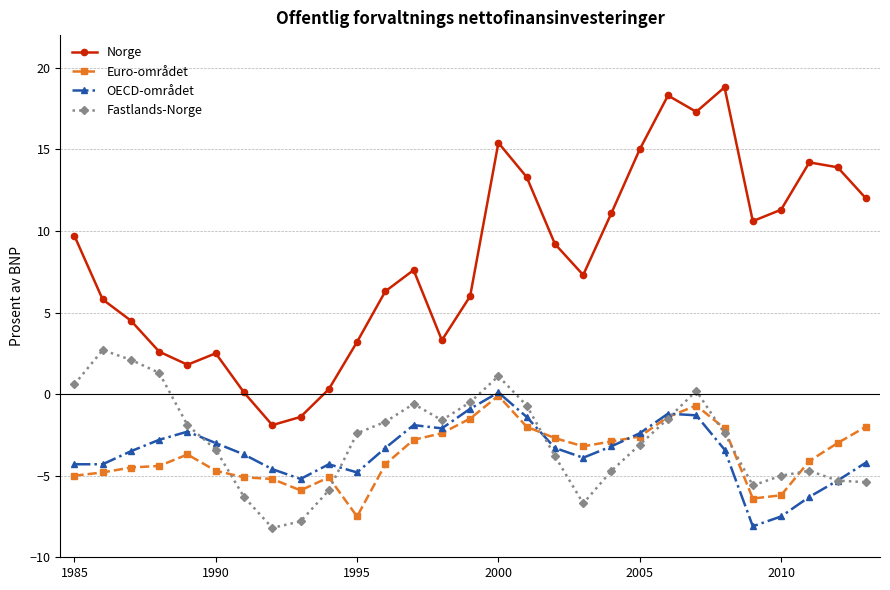

Which series has the largest range (max minus min)?

Norge